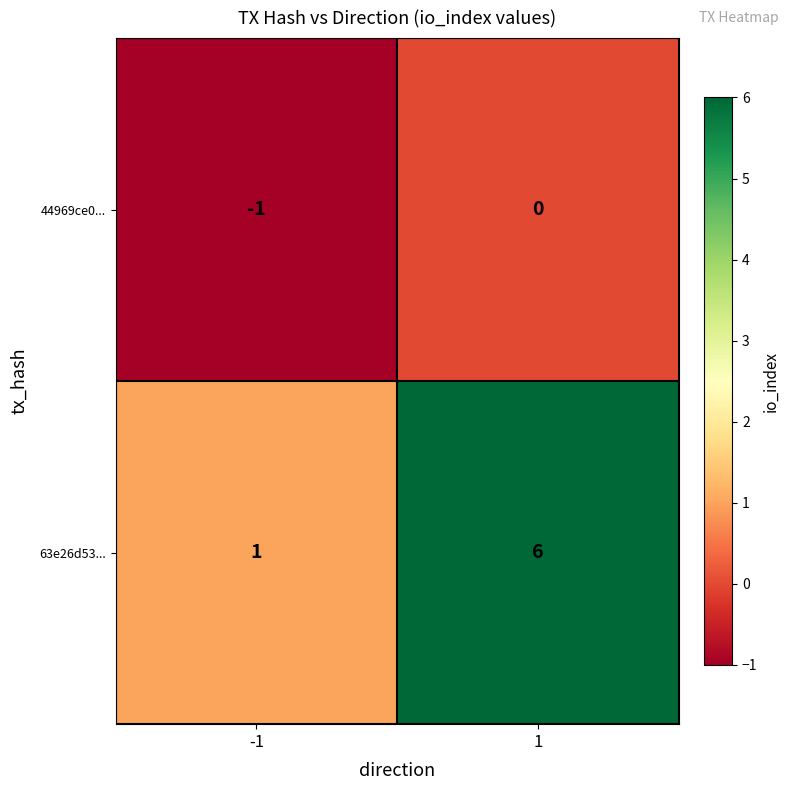

At how many categories does at least one series exceed 0?

2